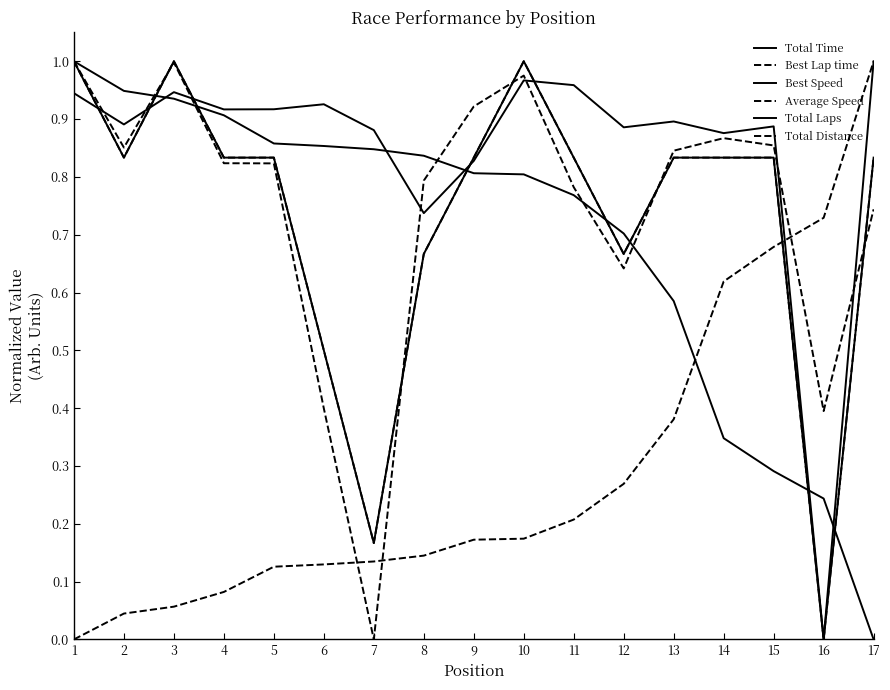

How many lines are shown in the chart?

6